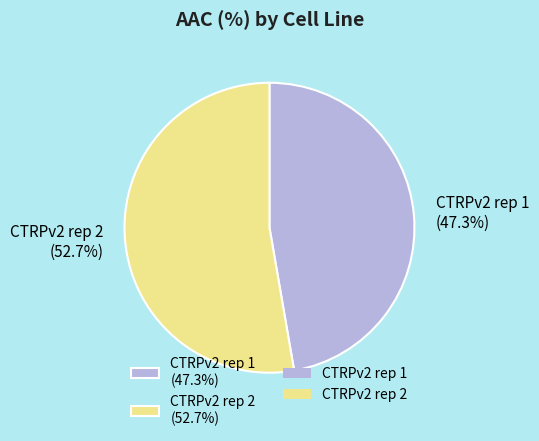

How many slices are in this pie chart?

2